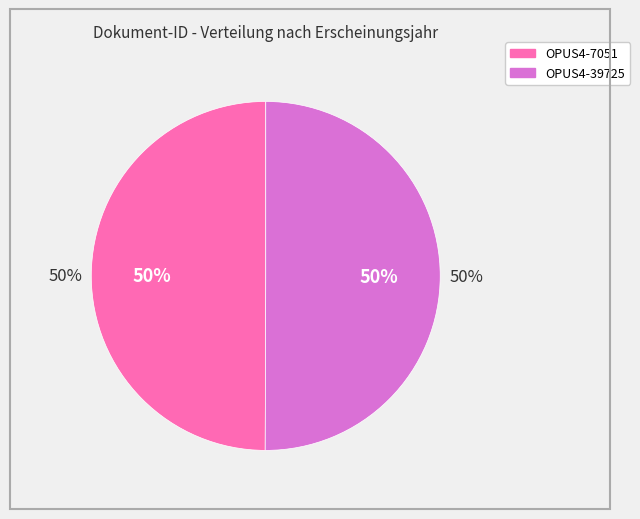

Is the sum of OPUS4-7051 and OPUS4-39725 greater than half?

Yes